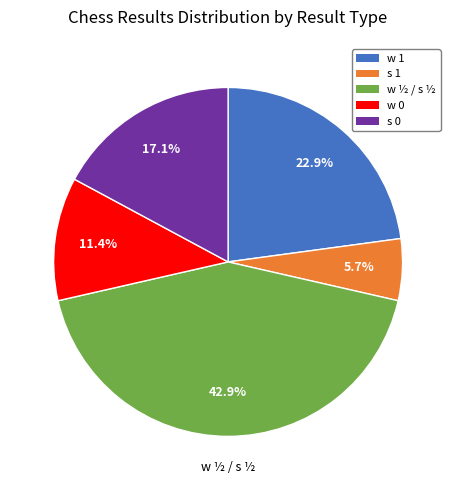

Does any single category account for the majority?

No